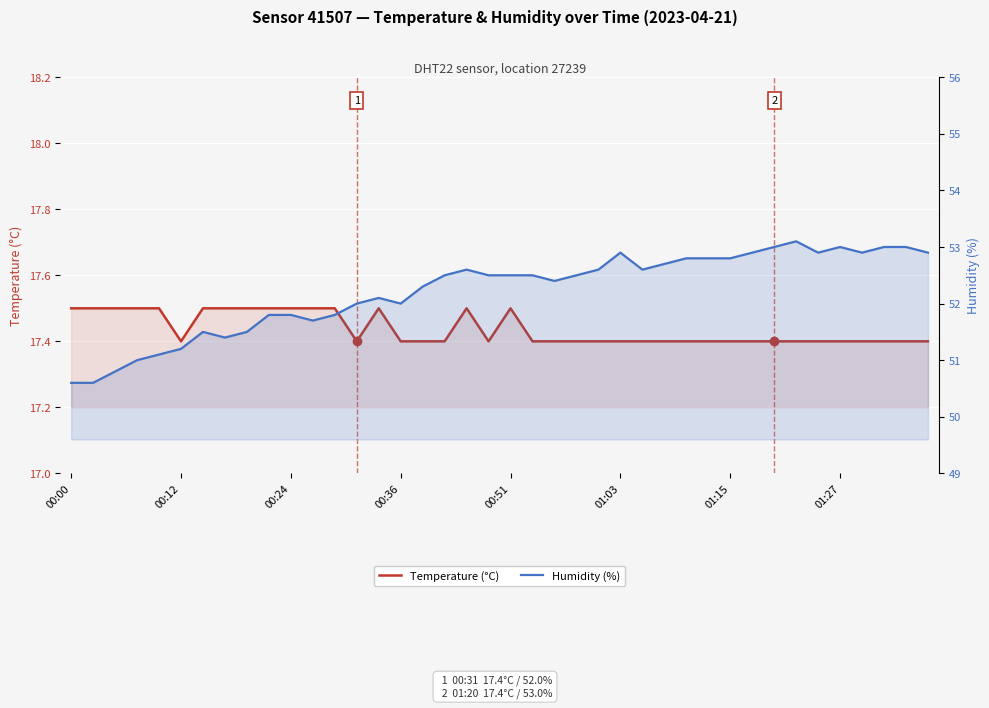

Reading right to left, what are all the values shown in this chart?

Temperature (°C): 17.4	17.4	17.4	17.4	17.4	17.4	17.4	17.4	17.4	17.4	17.4	17.4	17.4	17.4	17.4	17.4	17.4	17.4	17.4	17.5	17.4	17.5	17.4	17.4	17.4	17.5	17.4	17.5	17.5	17.5	17.5	17.5	17.5	17.5	17.4	17.5	17.5	17.5	17.5	17.5
Humidity (%): 52.9	53.0	53.0	52.9	53.0	52.9	53.1	53.0	52.9	52.8	52.8	52.8	52.7	52.6	52.9	52.6	52.5	52.4	52.5	52.5	52.5	52.6	52.5	52.3	52.0	52.1	52.0	51.8	51.7	51.8	51.8	51.5	51.4	51.5	51.2	51.1	51.0	50.8	50.6	50.6